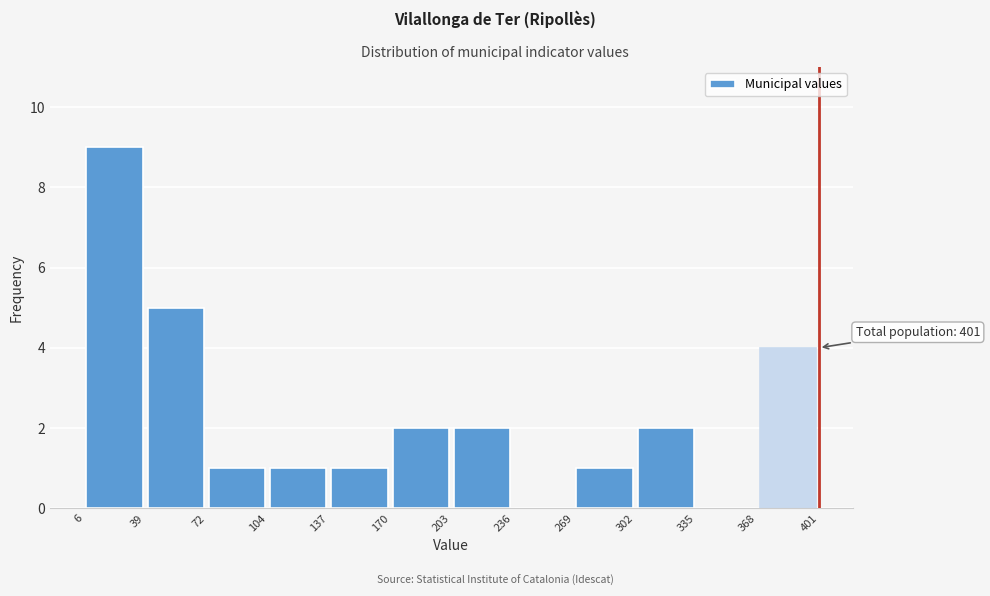

Which range on the x-axis has the tallest bar?

6 to 39